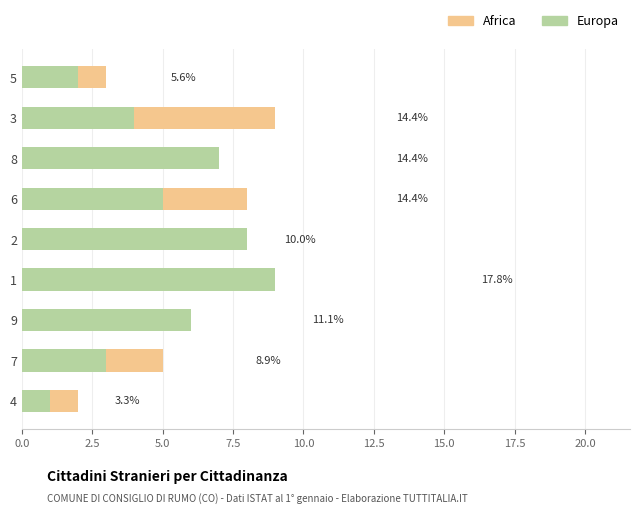

Count the col_9 (Africa) values in the range 3 to 7.

5